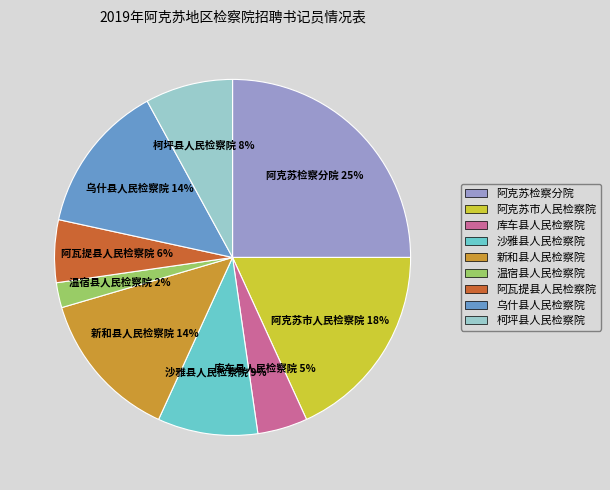

Is there a majority slice in this chart?

No